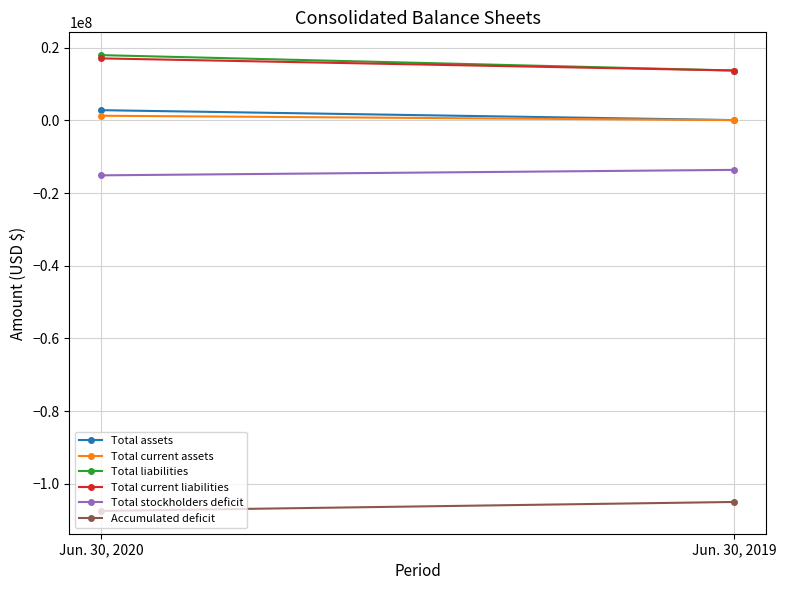

Count the number of data series in this chart.

6